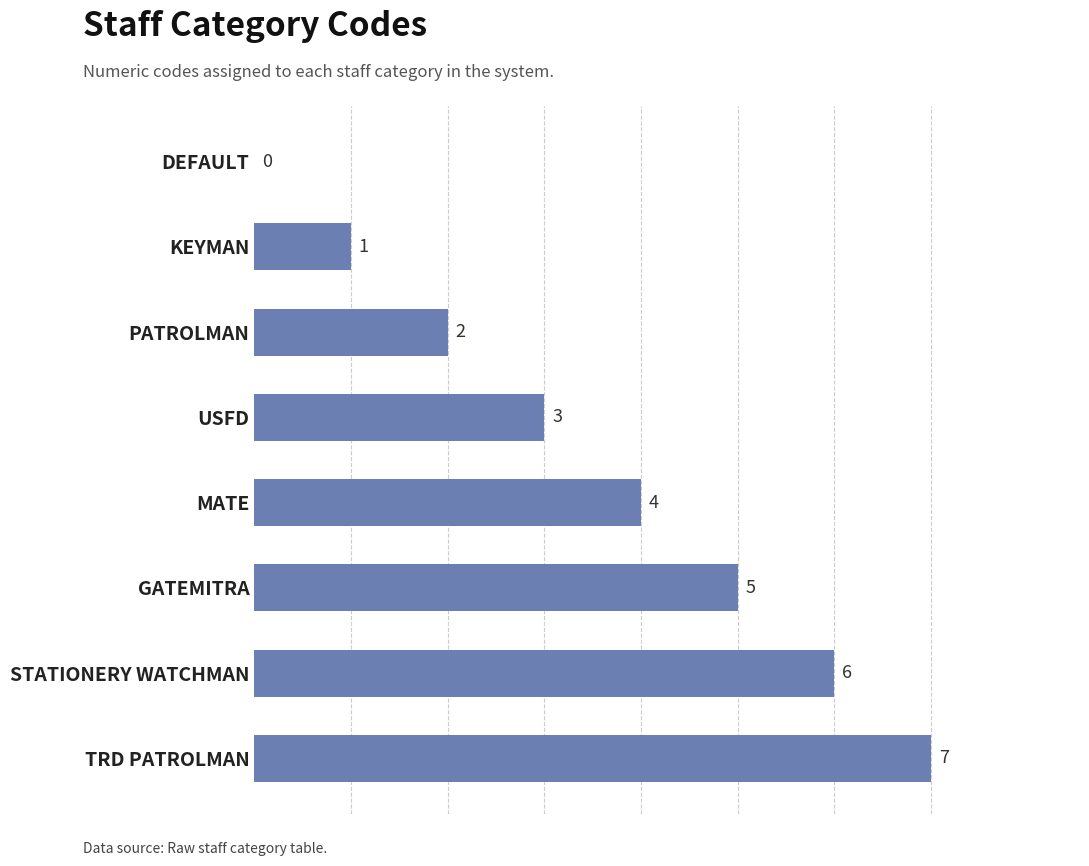

What is the average value?

4